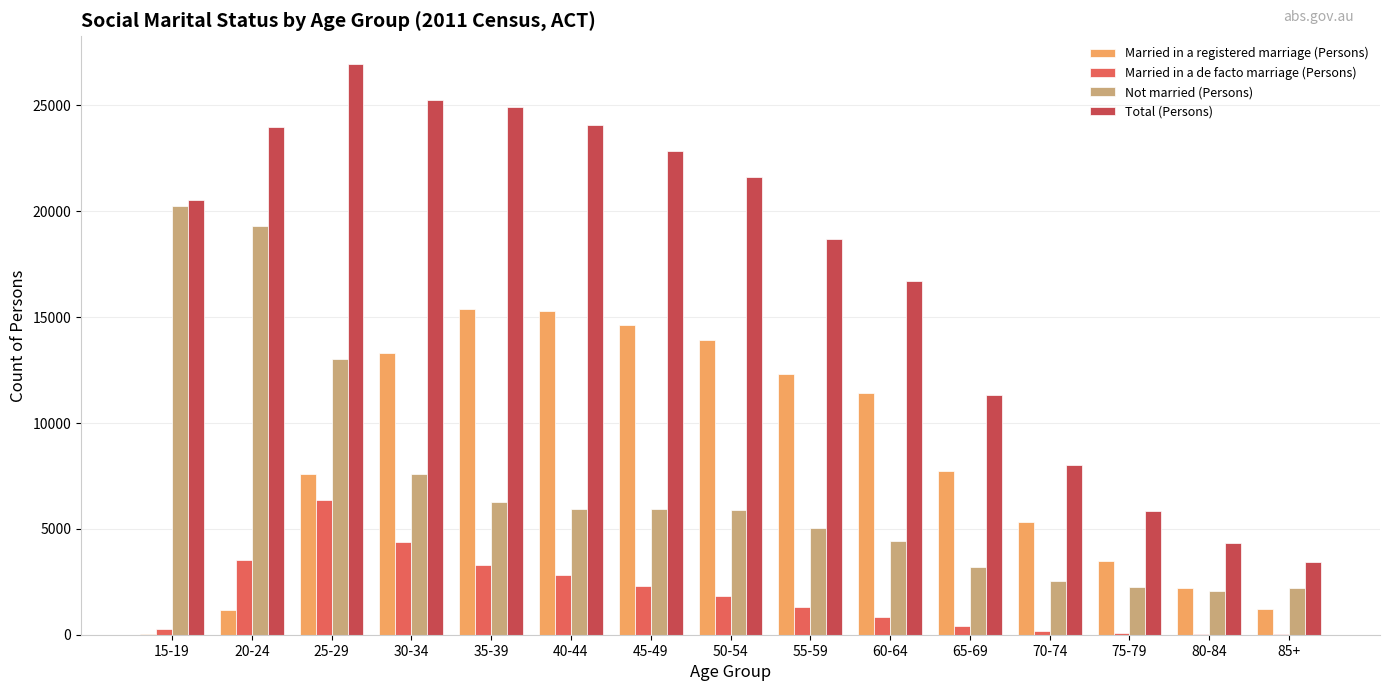

Are the bars horizontal?

No